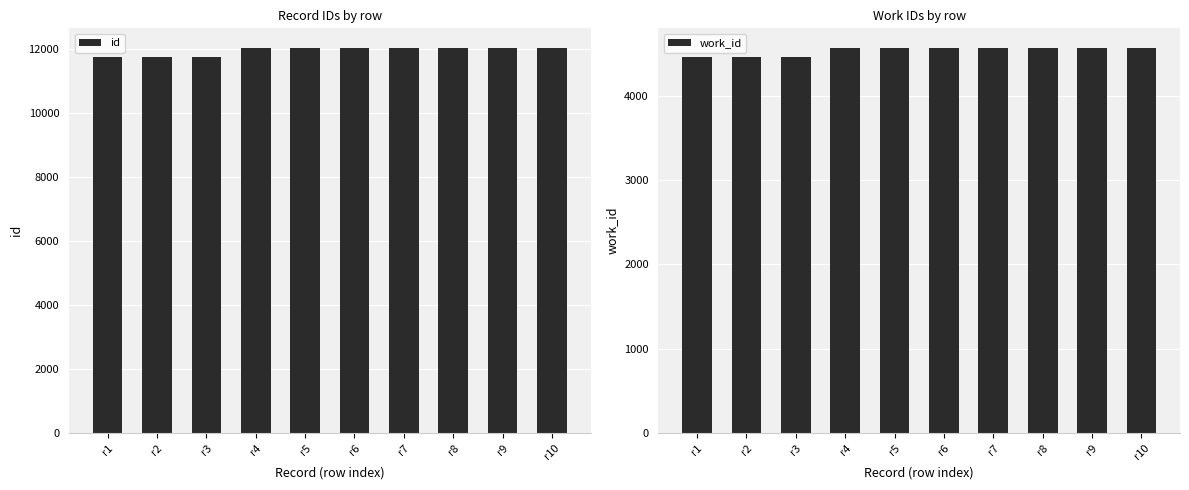

Which label corresponds to the largest value in the chart?

r10